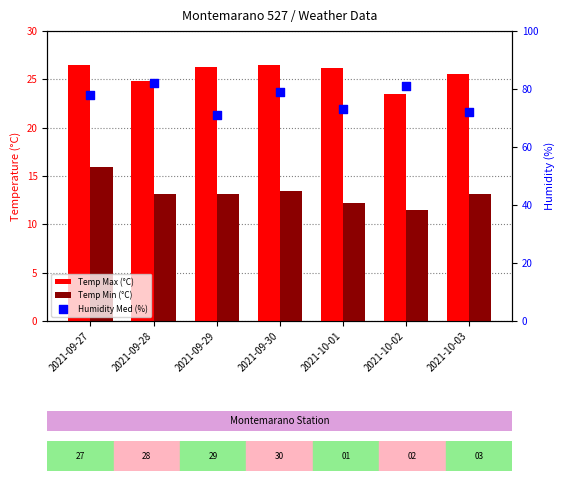

Is the value of Temp Min (°C) at 2021-09-29 greater than the value of Temp Max (°C) at 2021-09-30?

No